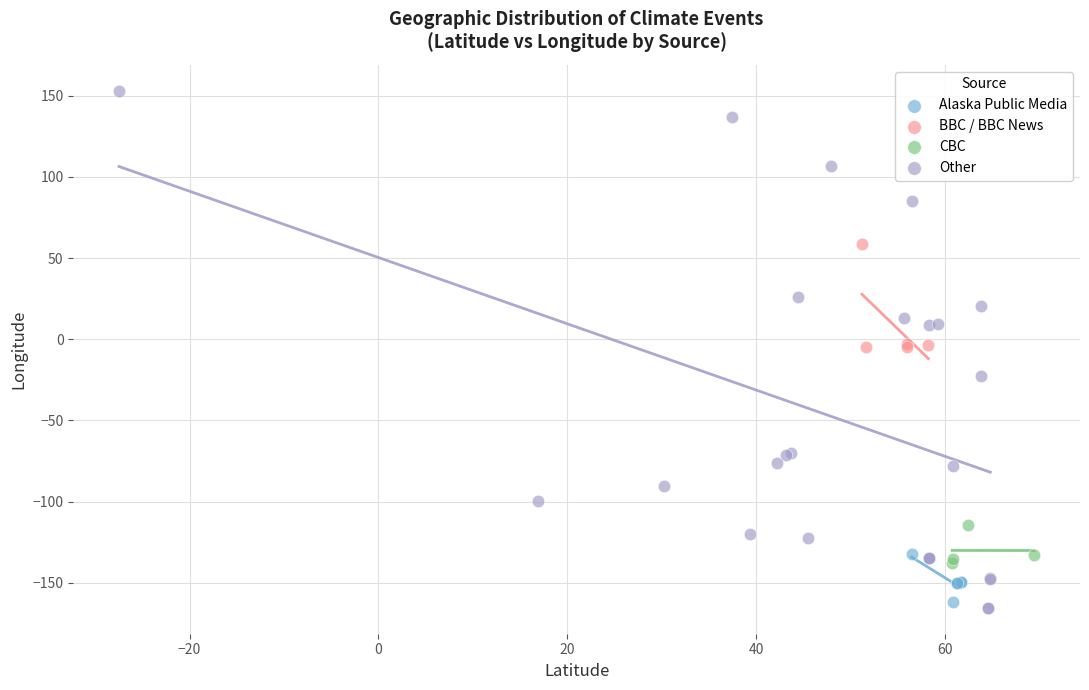

Which series reaches the minimum Y coordinate?

Other